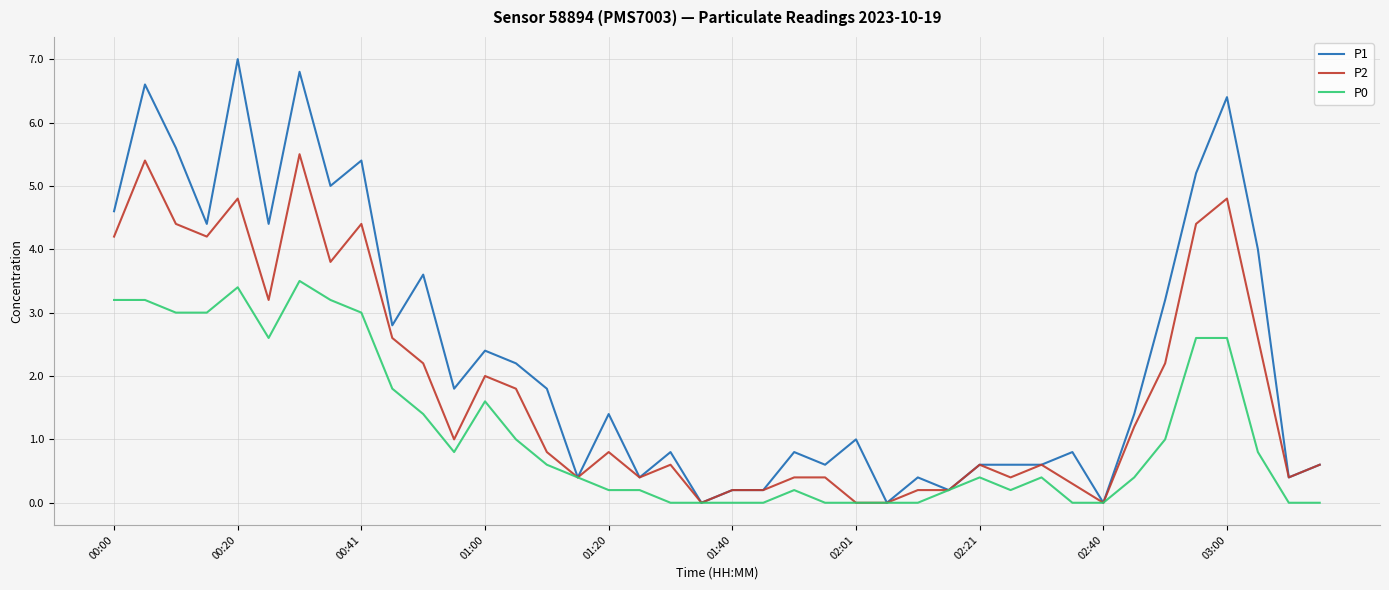

Rank the series by their maximum value, from highest to lowest.

P1, P2, P0